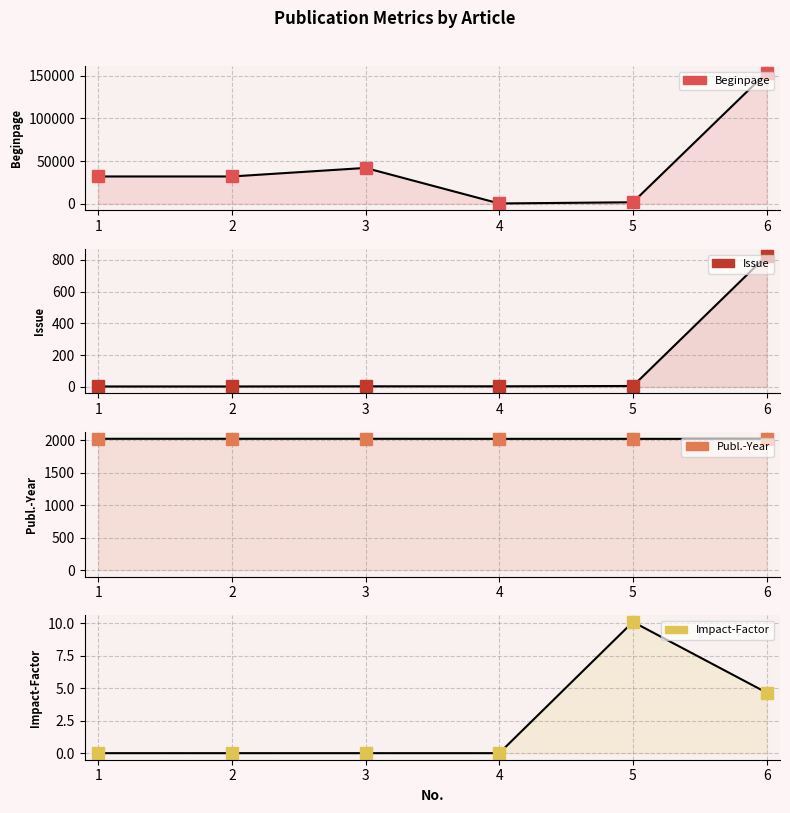

True or false: Publ.-Year and Beginpage cross at least once.

True